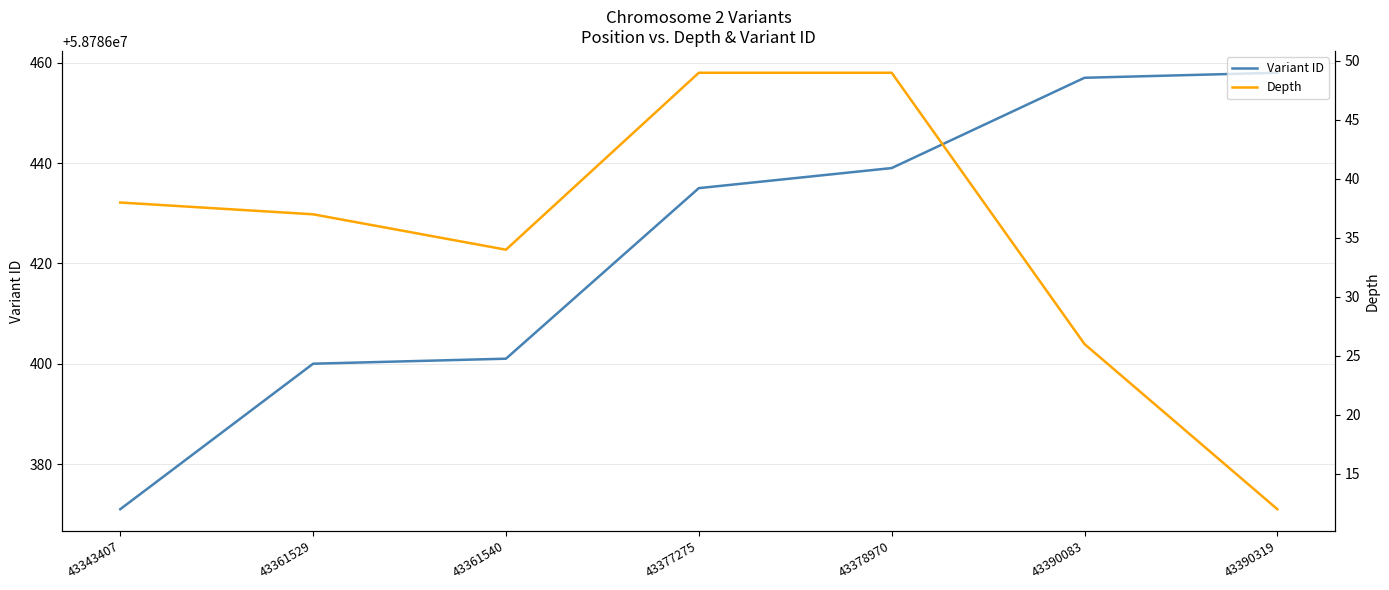

Reading right to left, what are all the values shown in this chart?

Variant ID: 43390319=58786458	43390083=58786457	43378970=58786439	43377275=58786435	43361540=58786401	43361529=58786400	43343407=58786371
Depth: 43390319=12	43390083=26	43378970=49	43377275=49	43361540=34	43361529=37	43343407=38